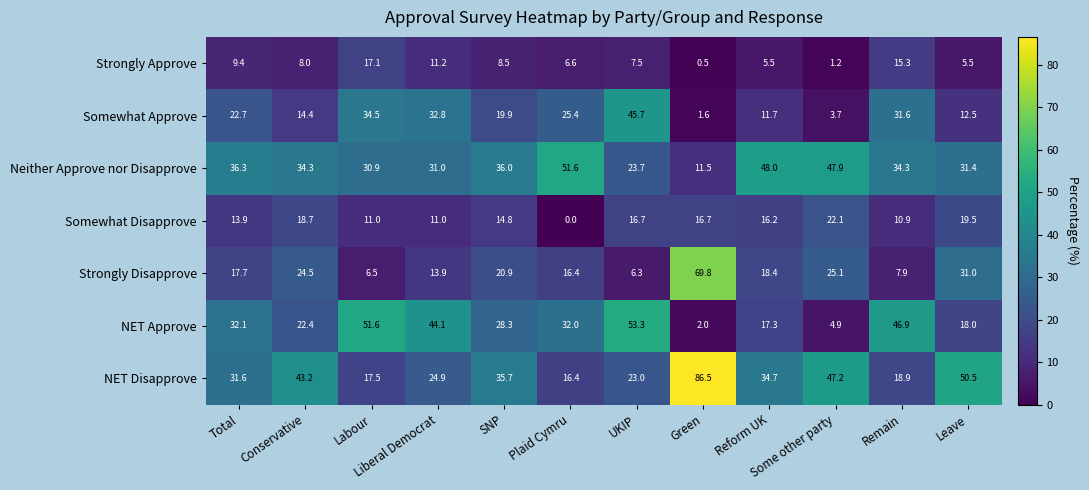

What is the maximum value shown in the chart?

86.5